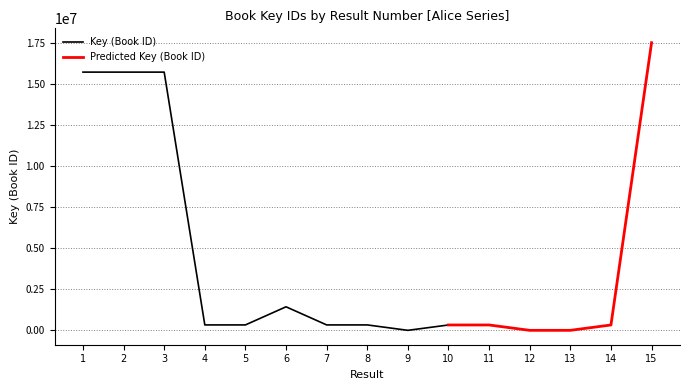

At which label is the value closest to 8756589?

2